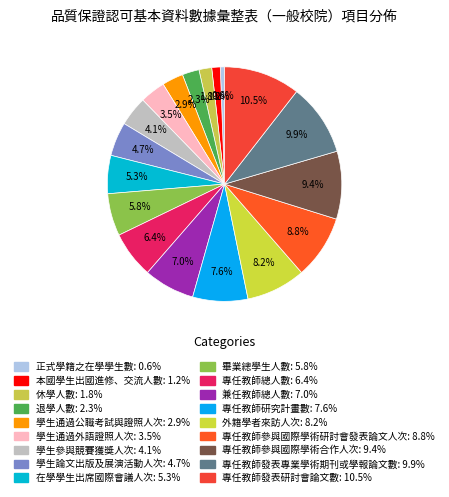

Is it true that 休學人數 is 2% of the pie?

True